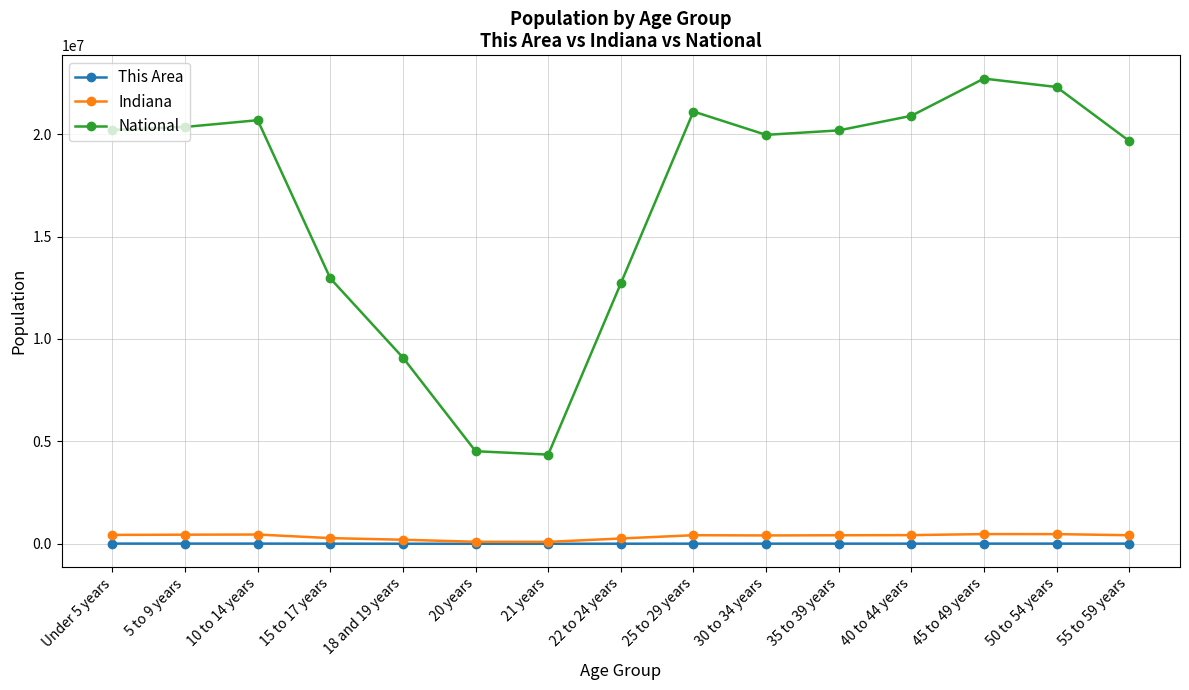

What are all the series names shown in the legend?

This Area, Indiana, National